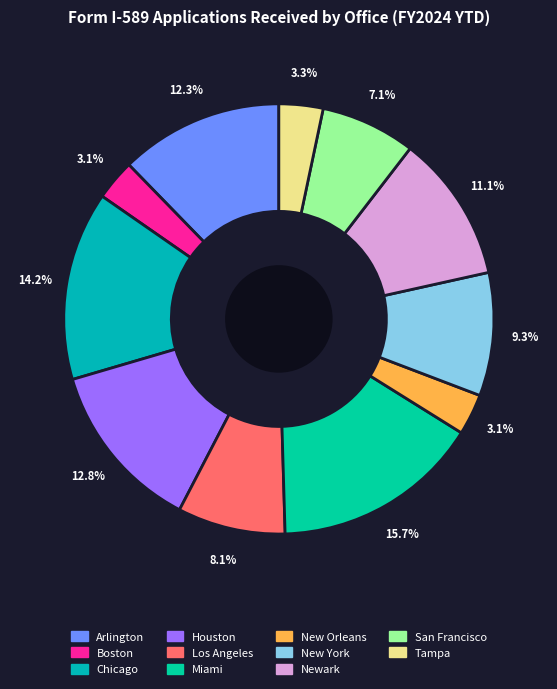

Do Los Angeles and Boston together represent more than half of the pie?

No